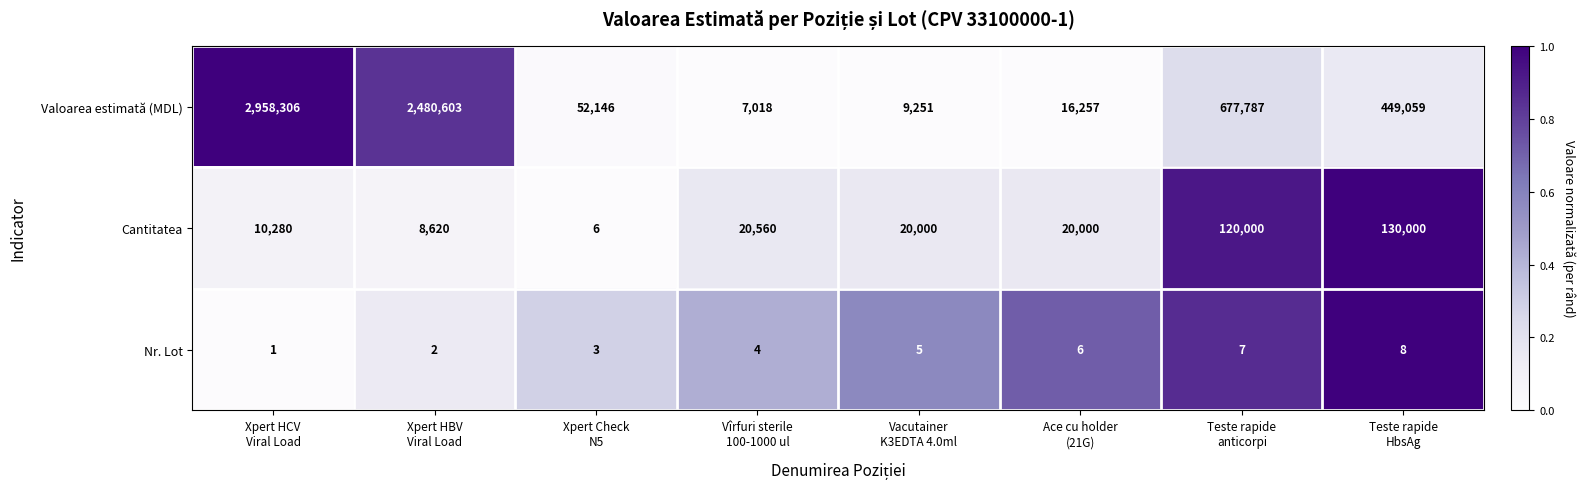

Which series has the largest total across all categories?

Valoarea estimată (MDL)